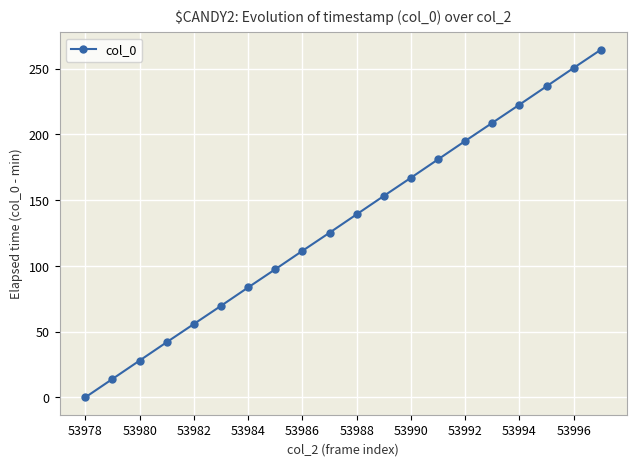

True or false: the data has more than 1 interior local peaks.

False